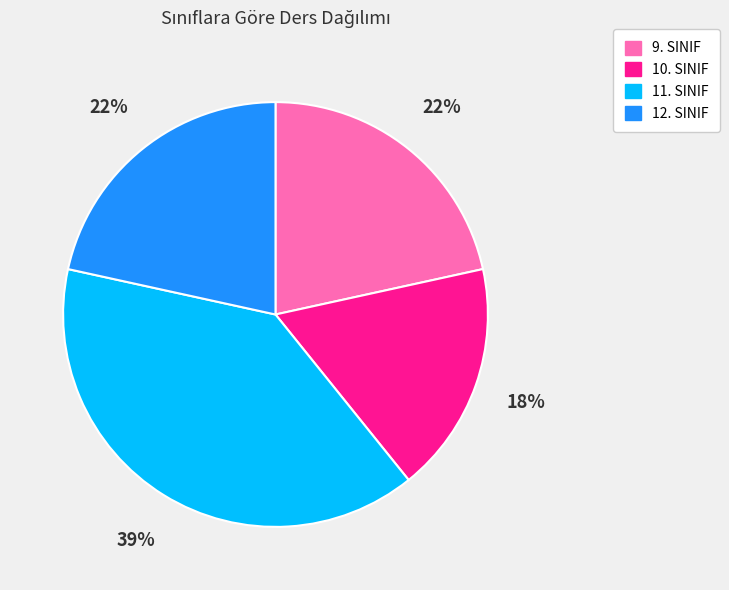

Combined, do 10. SINIF and 9. SINIF account for over 50%?

No